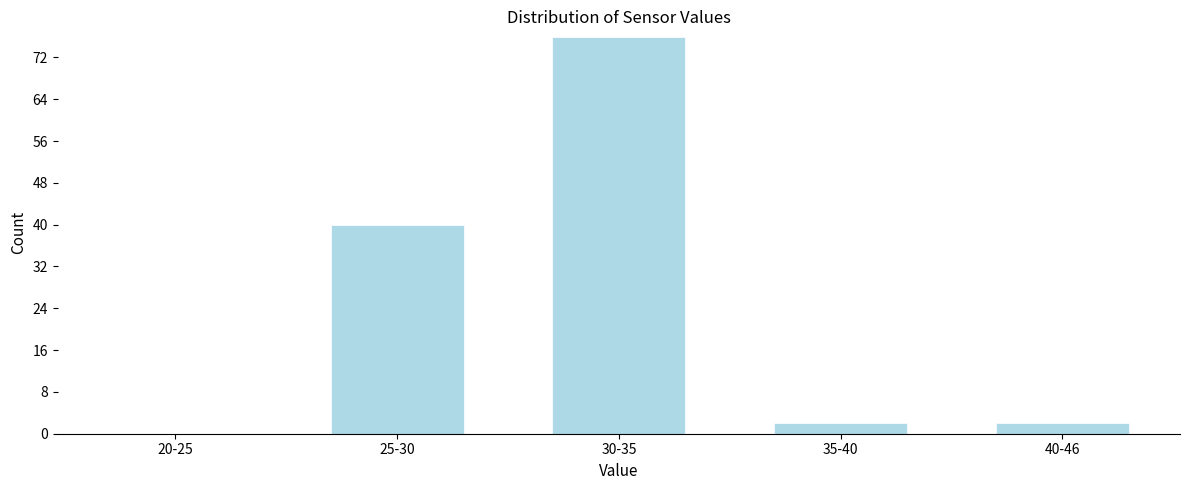

Reading left to right, what are all the values shown in this chart?

20-25=0	25-30=40	30-35=76	35-40=2	40-46=2